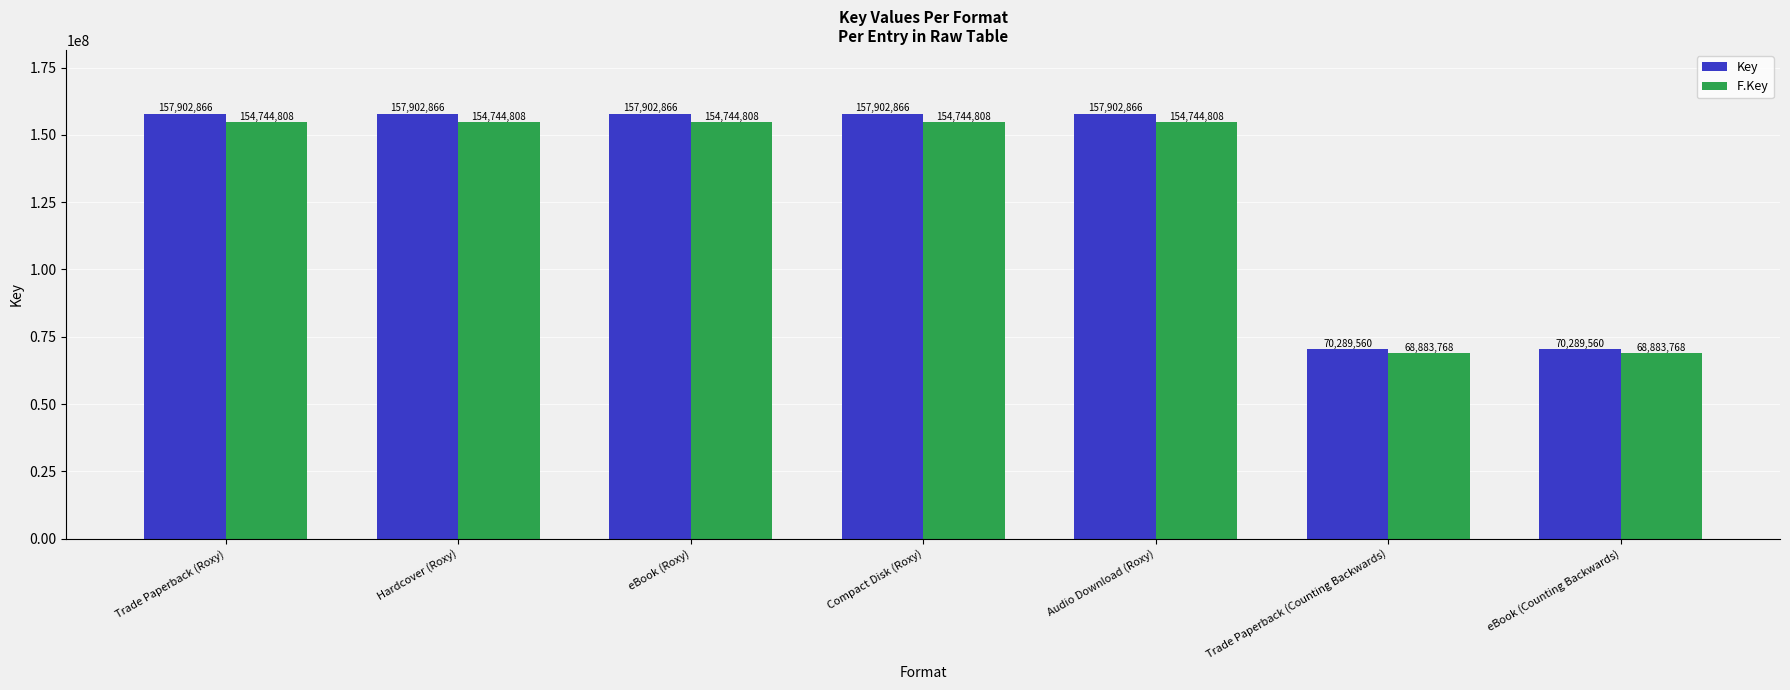

What is the greatest value displayed?

157902866.0